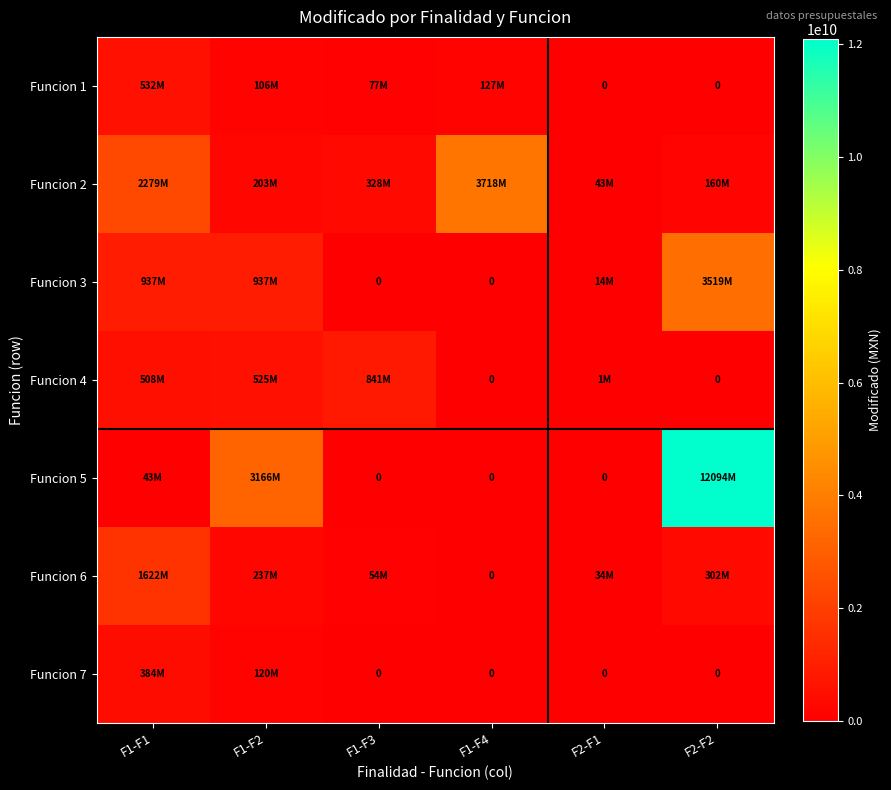

What is the difference between the maximum and minimum values in the Funcion 2 series?

3675108190.3